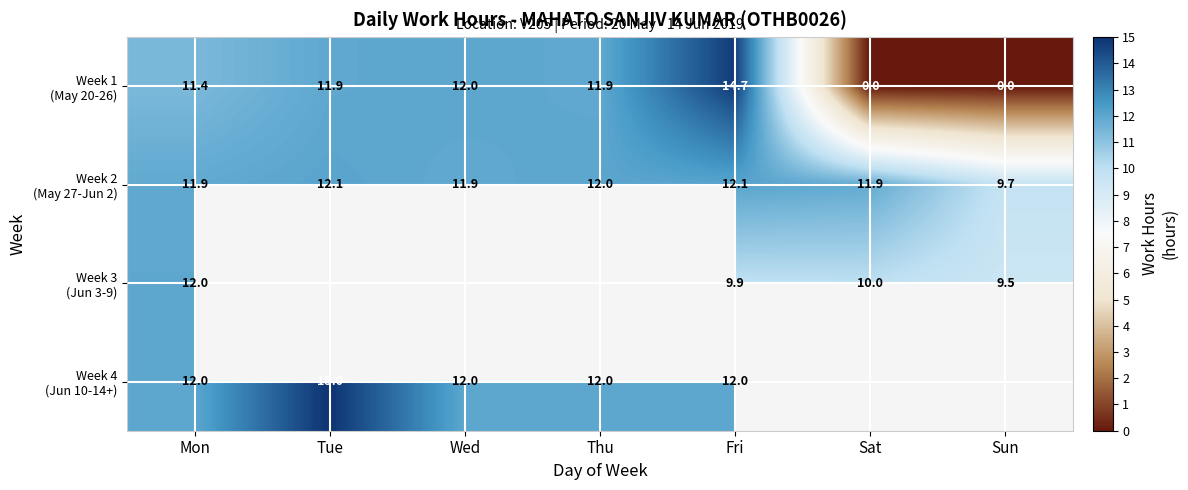

List the series in order of their overall mean, highest first.

Week 2 (May 27-Jun 2), Week 3 (Jun 3-9), Week 4 (Jun 10-14+), Week 1 (May 20-26)